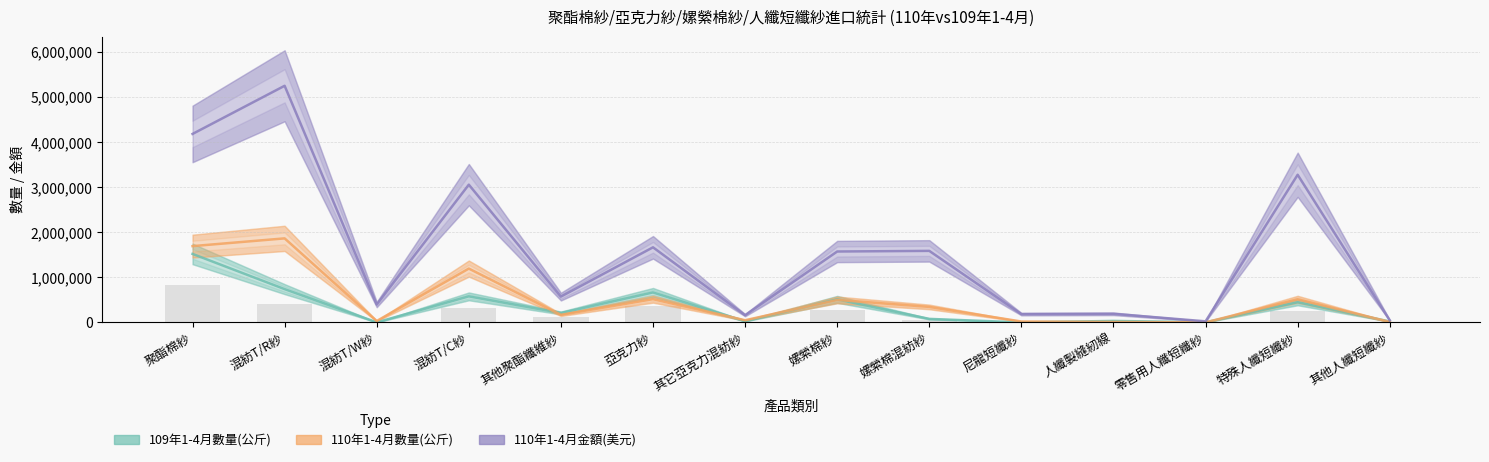

Which series has the largest total across all categories?

110年1-4月金額(美元)